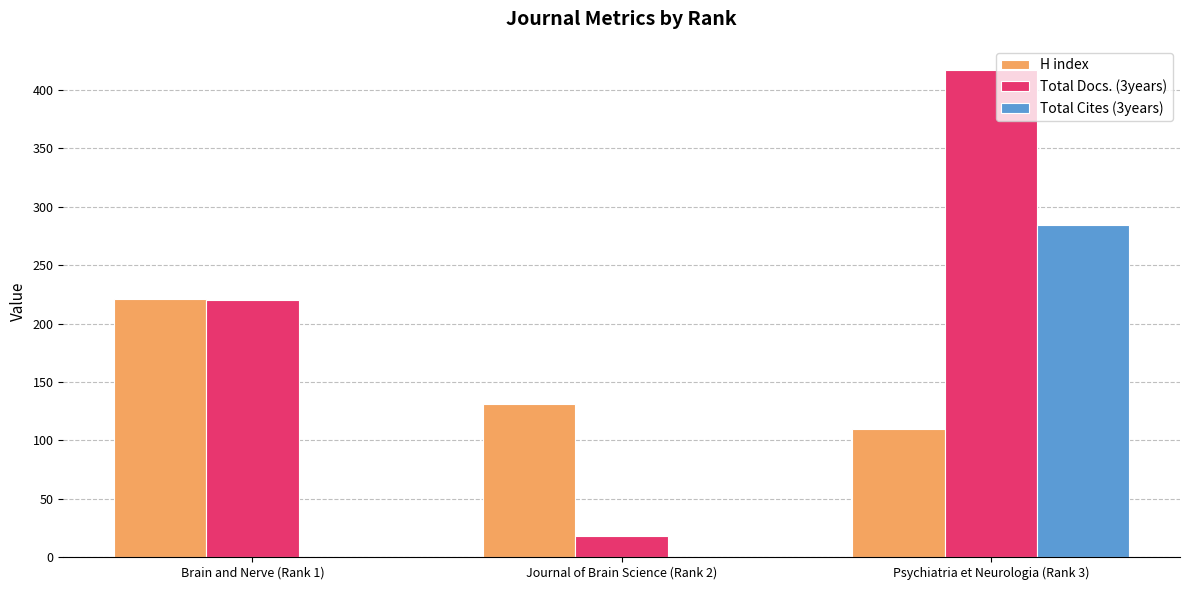

How many groups of bars are there?

3